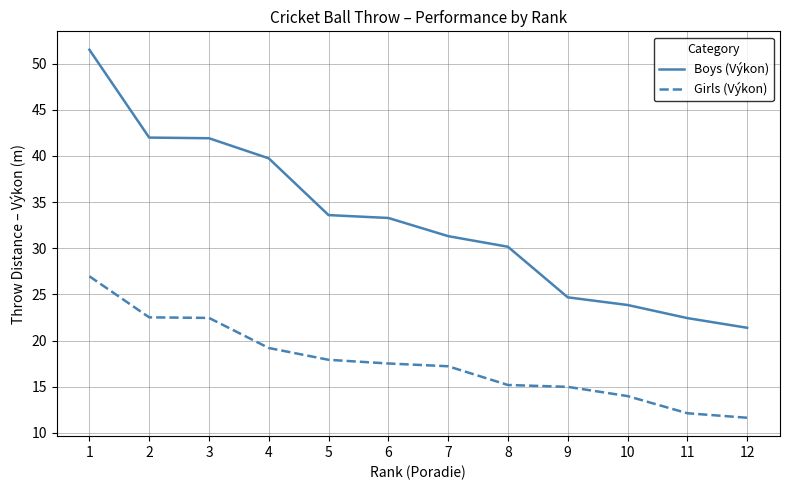

The Girls (Výkon) series shows 15.2 at 8. True or false?

True